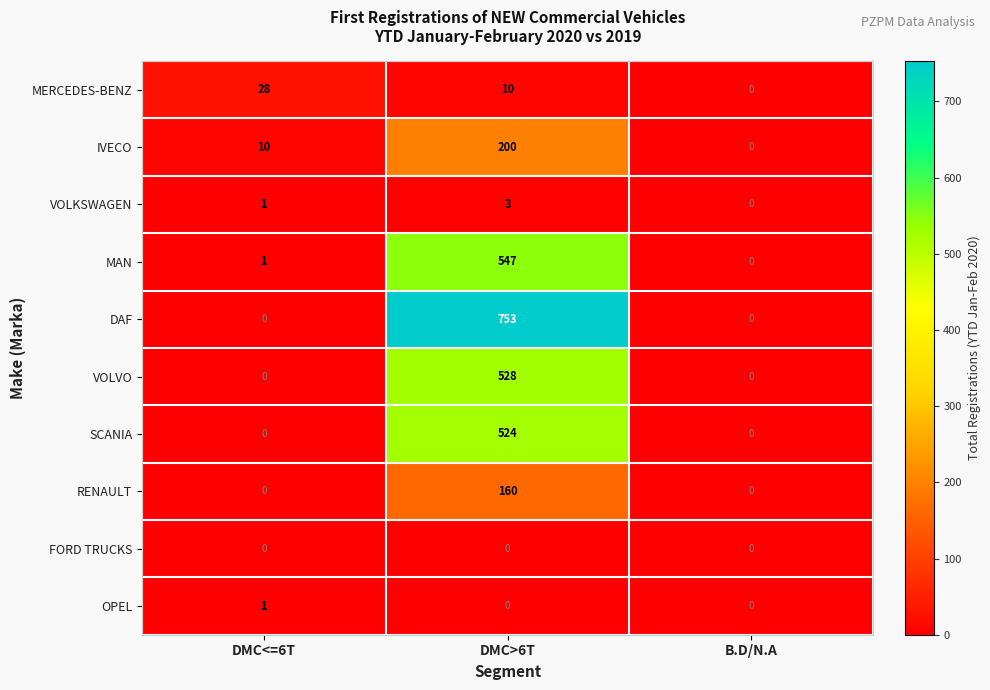

Which series has the largest total across all categories?

DAF